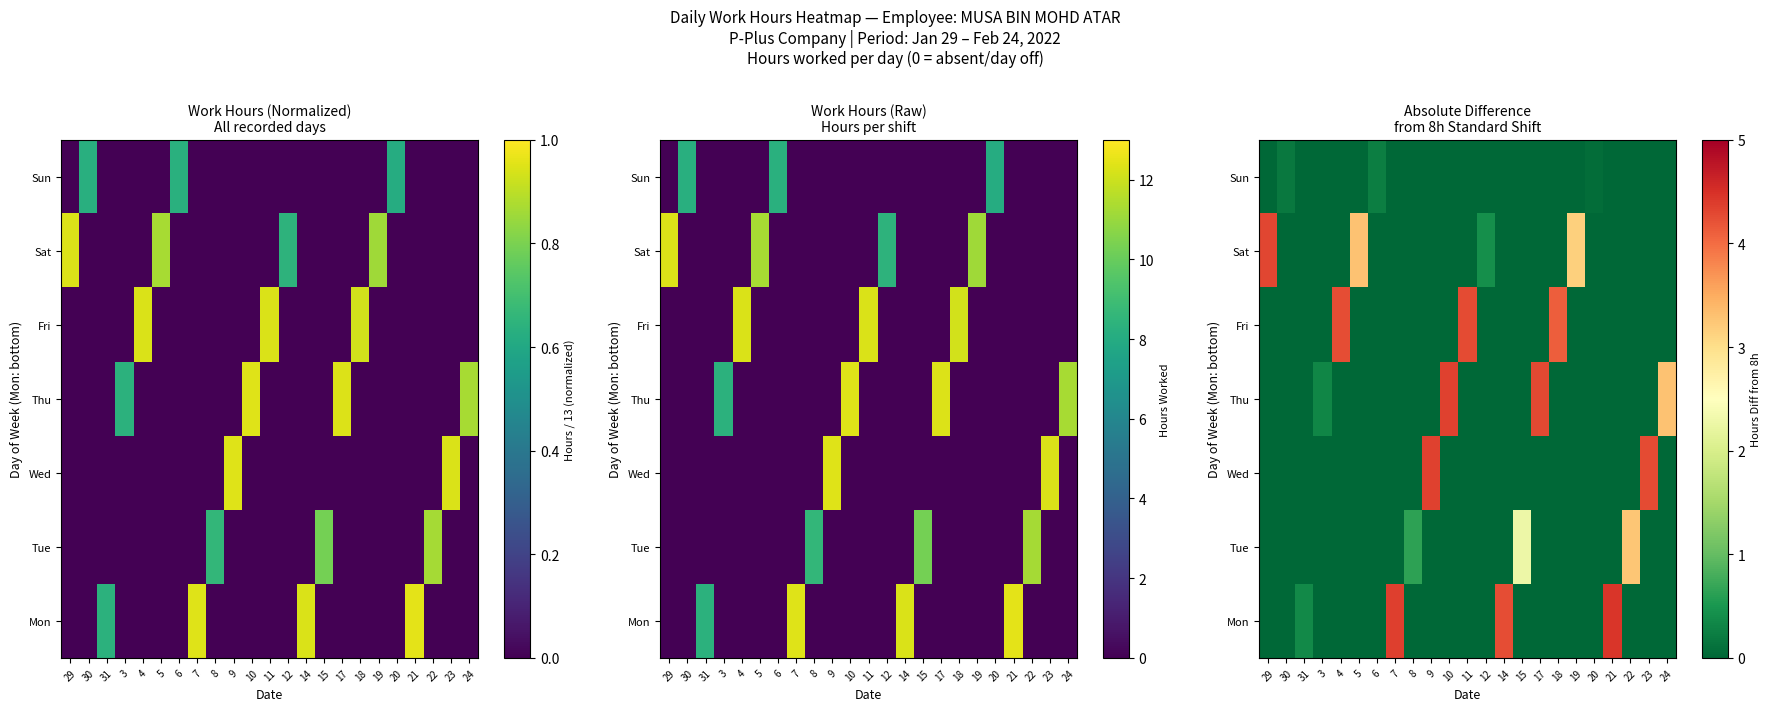

Is the value of Tue at 31 greater than the value of Fri at 19?

No